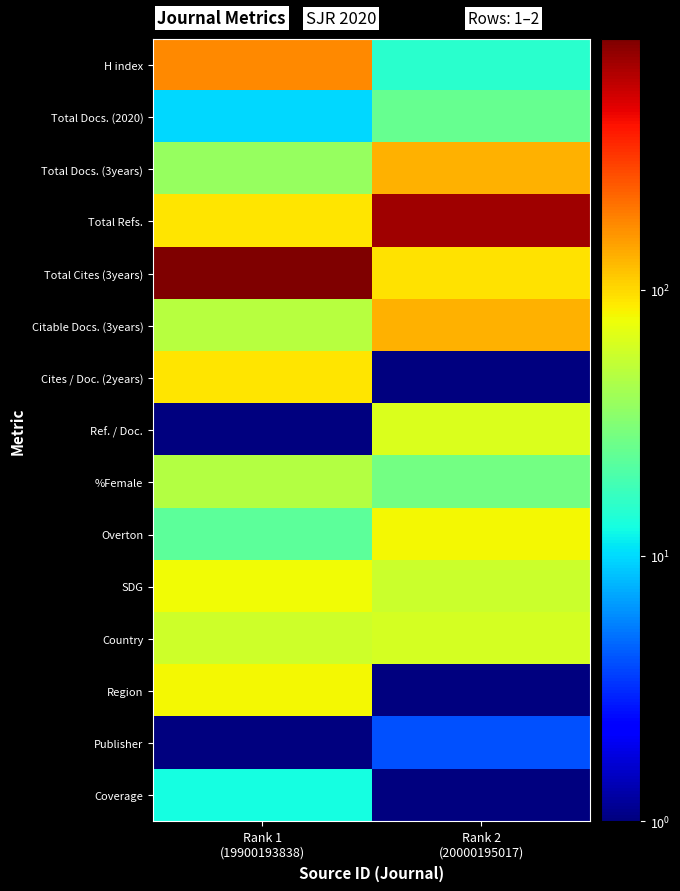

Reading left to right, transcribe all the data shown in this chart.

H index: Rank 1
(19900193838)=176.0	Rank 2
(20000195017)=15.0
Total Docs. (2020): Rank 1
(19900193838)=10.0	Rank 2
(20000195017)=25.0
Total Docs. (3years): Rank 1
(19900193838)=37.0	Rank 2
(20000195017)=131.0
Total Refs.: Rank 1
(19900193838)=92.0	Rank 2
(20000195017)=720.0
Total Cites (3years): Rank 1
(19900193838)=880.0	Rank 2
(20000195017)=93.0
Citable Docs. (3years): Rank 1
(19900193838)=48.0	Rank 2
(20000195017)=131.0
Cites / Doc. (2years): Rank 1
(19900193838)=92.0	Rank 2
(20000195017)=0.5
Ref. / Doc.: Rank 1
(19900193838)=0.5	Rank 2
(20000195017)=65.0
%Female: Rank 1
(19900193838)=47.0	Rank 2
(20000195017)=28.0
Overton: Rank 1
(19900193838)=23.0	Rank 2
(20000195017)=80.0
SDG: Rank 1
(19900193838)=78.0	Rank 2
(20000195017)=57.0
Country: Rank 1
(19900193838)=59.0	Rank 2
(20000195017)=61.0
Region: Rank 1
(19900193838)=80.0	Rank 2
(20000195017)=0.5
Publisher: Rank 1
(19900193838)=0.5	Rank 2
(20000195017)=4.0
Coverage: Rank 1
(19900193838)=13.0	Rank 2
(20000195017)=0.5